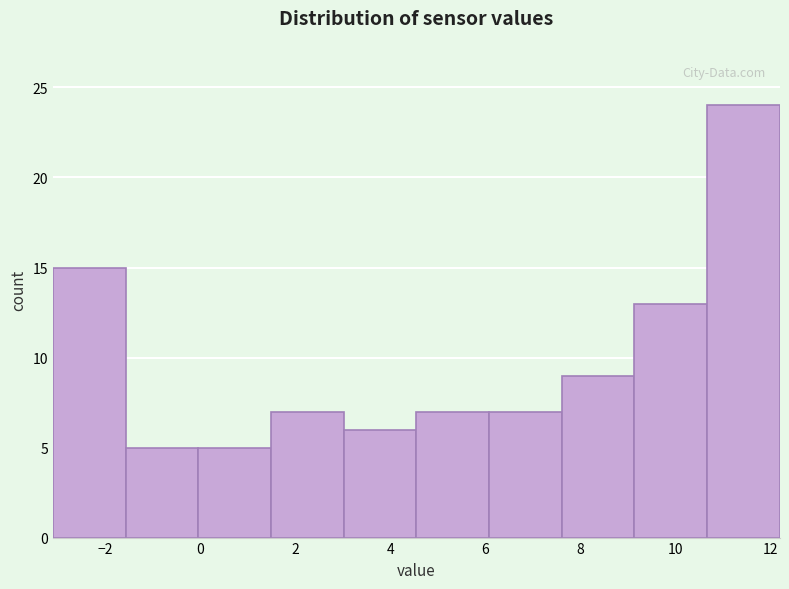

Reading left to right, transcribe this chart: for each bar, give the range it covers on the x-axis and its height. Neither the bar edges nor the heights are printed on the chart, so give them approximately, as read against the axes.

-3.0 to -1.6: 15
-1.6 to 0.0: 5
0.0 to 1.4: 5
1.4 to 3.0: 7
3.0 to 4.6: 6
4.6 to 6.0: 7
6.0 to 7.6: 7
7.6 to 9.2: 9
9.2 to 10.6: 13
10.6 to 12.2: 24